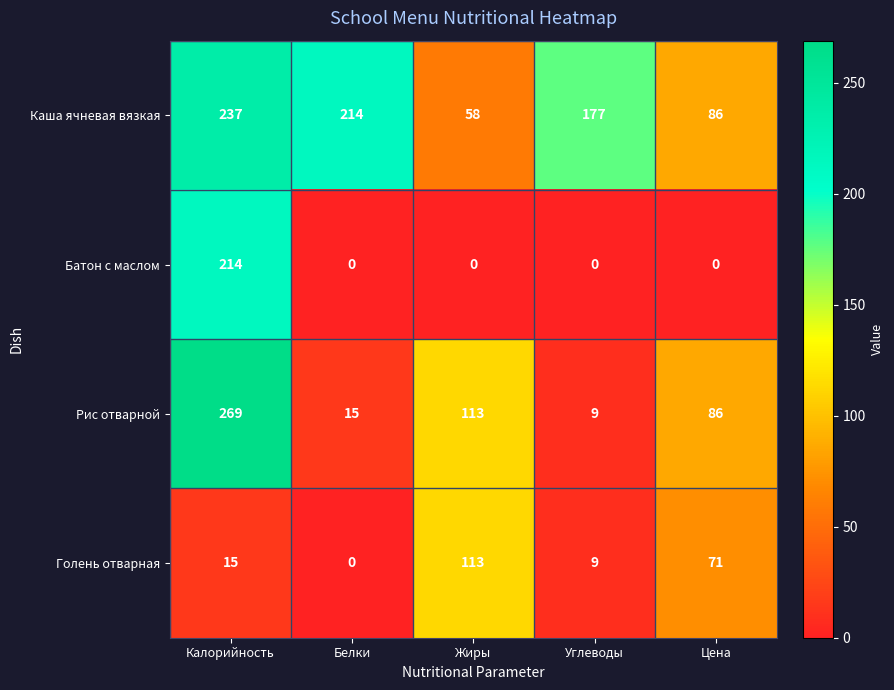

Reading left to right, transcribe all the data shown in this chart.

Каша ячневая вязкая: Калорийность=237	Белки=214	Жиры=58	Углеводы=177	Цена=86
Батон с маслом: Калорийность=214	Белки=0	Жиры=0	Углеводы=0	Цена=0
Рис отварной: Калорийность=269	Белки=15	Жиры=113	Углеводы=9	Цена=86
Голень отварная: Калорийность=15	Белки=0	Жиры=113	Углеводы=9	Цена=71